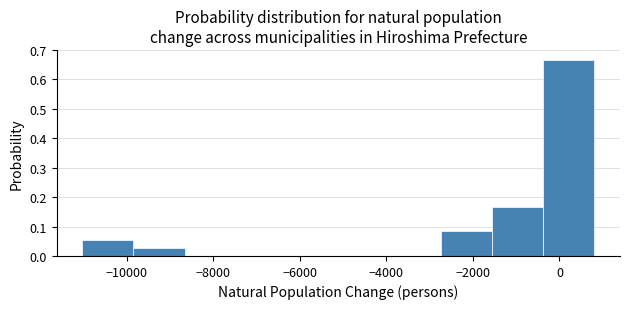

Reading left to right, transcribe this chart: for each bar, give the range it covers on the x-axis and its height. Neither the bar edges nor the heights are printed on the chart, so give them approximately, as read against the axes.

-11000 to -9800: 0.06
-9800 to -8600: 0.03
-8600 to -7400: 0
-7400 to -6200: 0
-6200 to -5200: 0
-5200 to -4000: 0
-4000 to -2800: 0
-2800 to -1600: 0.08
-1600 to -400: 0.17
-400 to 800: 0.67